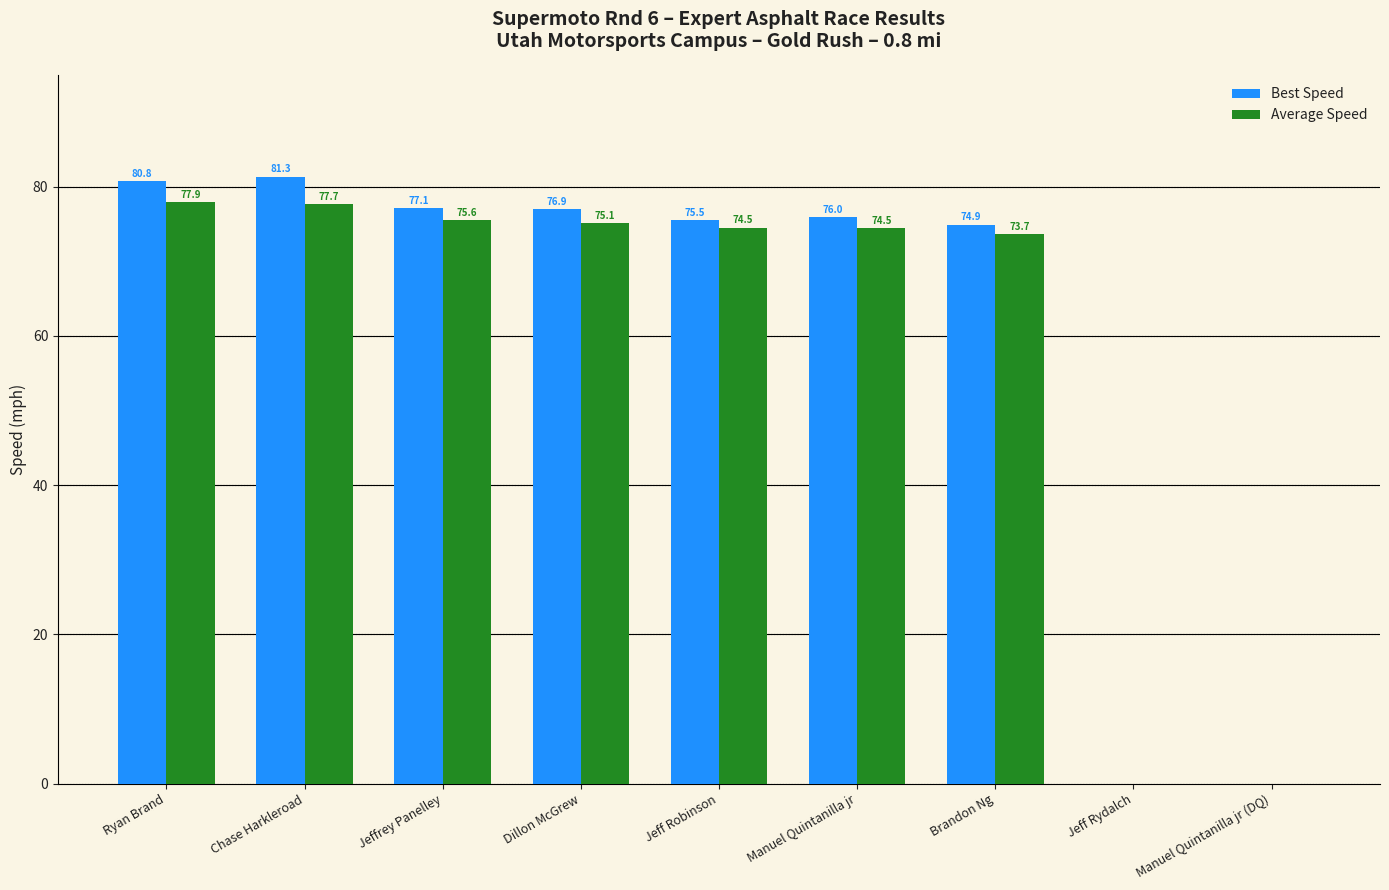

Is it true that Best Speed equals 27.4 at Jeffrey Panelley?

False